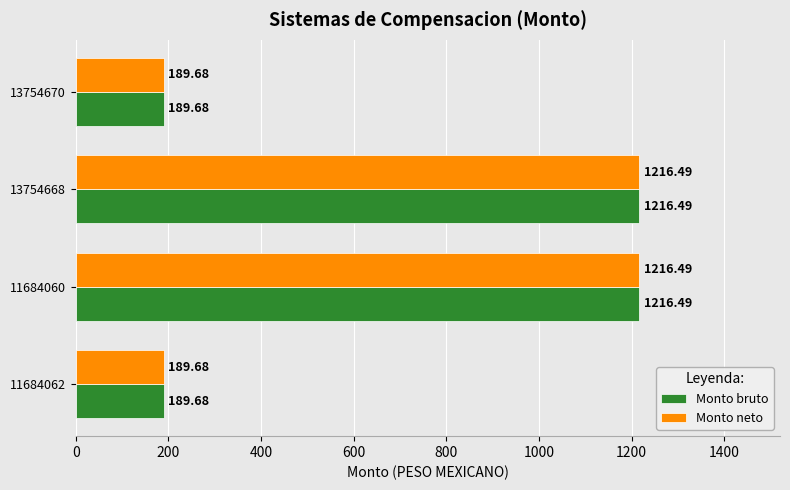

Is the value of Monto neto at 13754668 greater than the value of Monto bruto at 11684062?

Yes